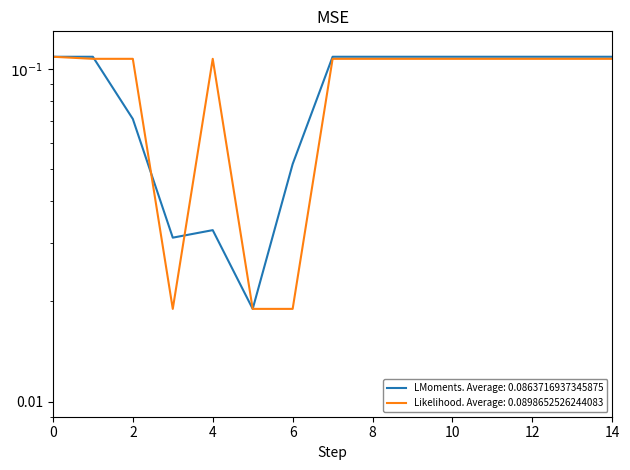

The value of Sueldo basico (Docentes) at 5 is 0.0. True or false?

False